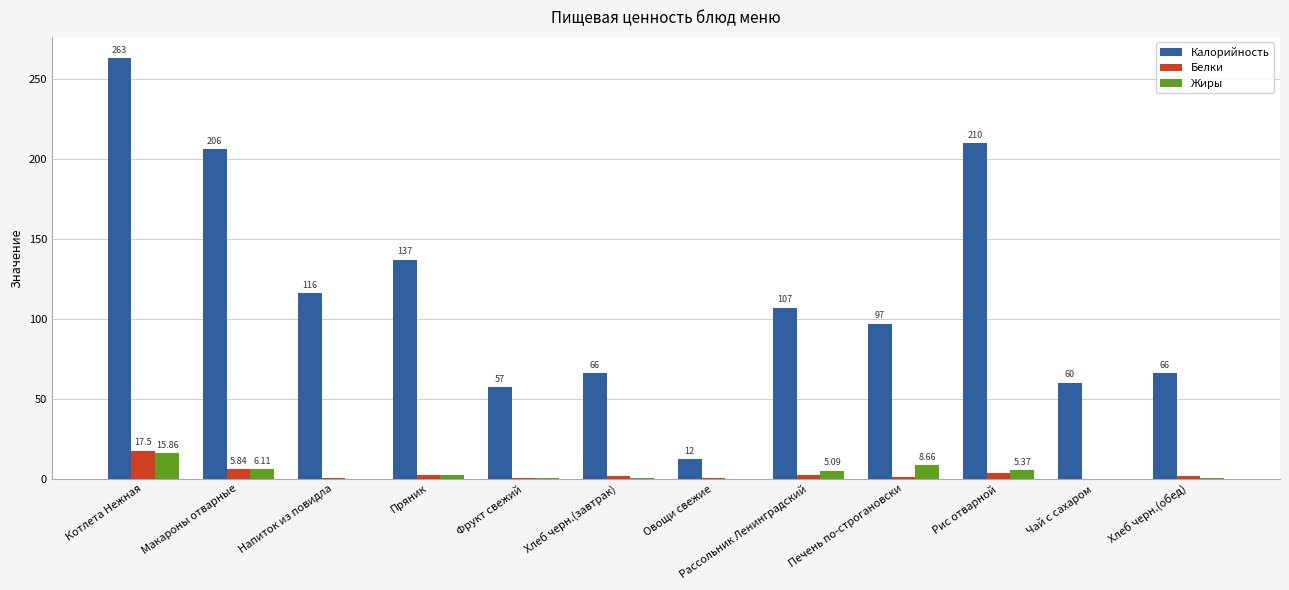

Which series has the widest spread of values?

Калорийность